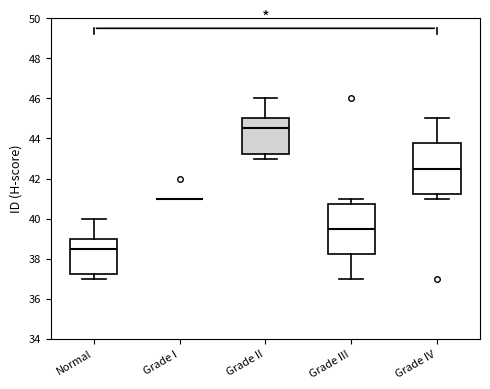

Where is the upper edge of the box for Grade III on the y-axis? The values are not printed on the chart, so give them approximately, as read against the axis.

40.8